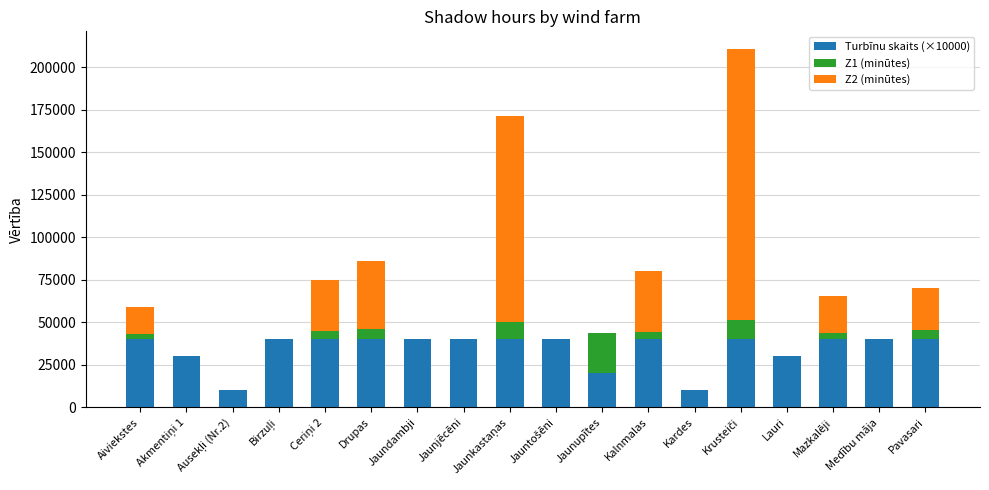

What is the total value across all series at Drupas?

86140